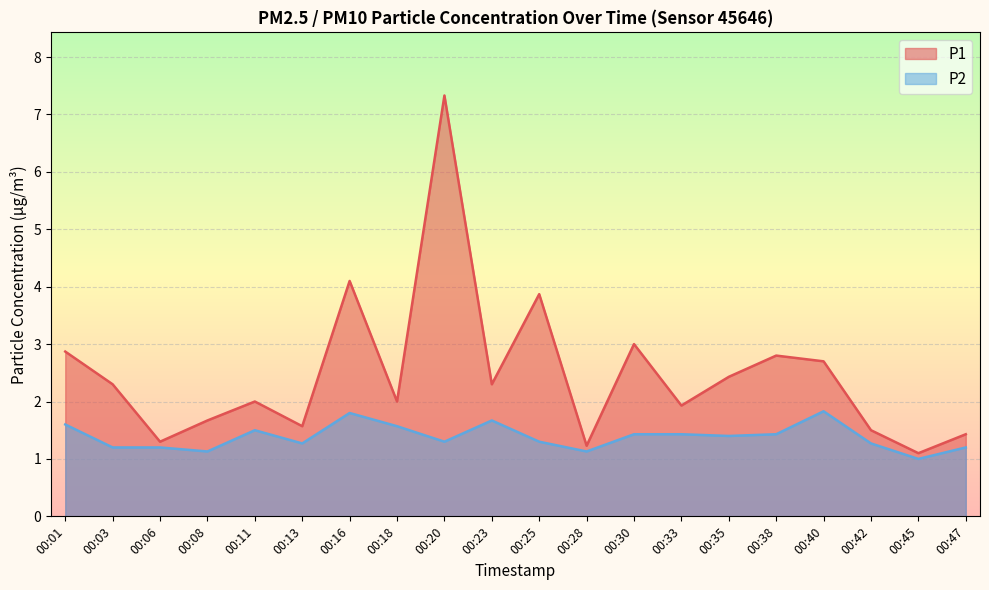

Where is the first local minimum for P2?

00:08